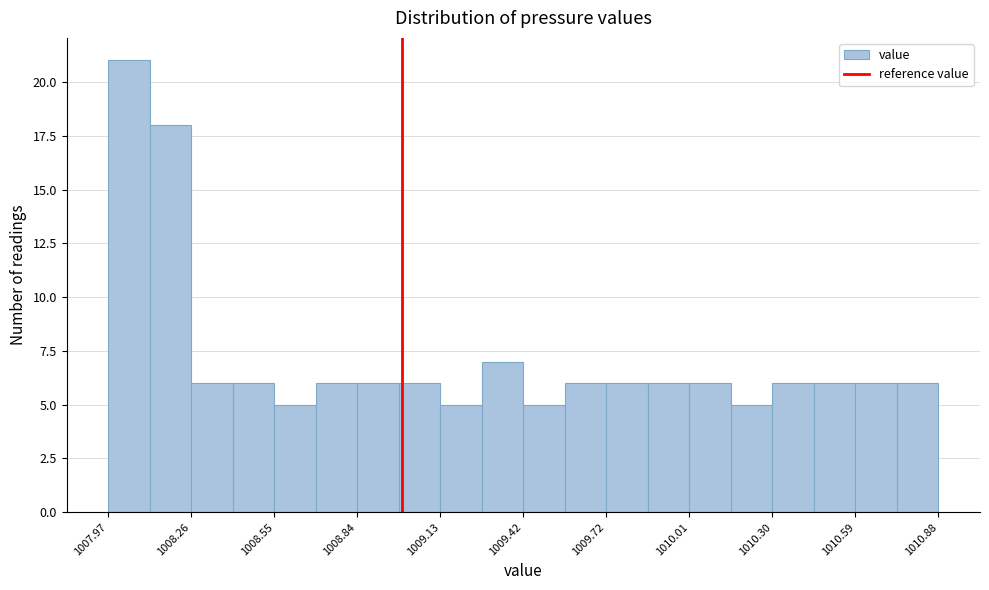

Read against the x-axis, roughly where is the centre of the tallest bar?

1008.05